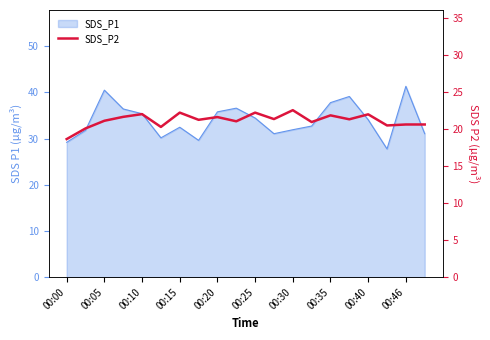

How many data points does each series have?

20